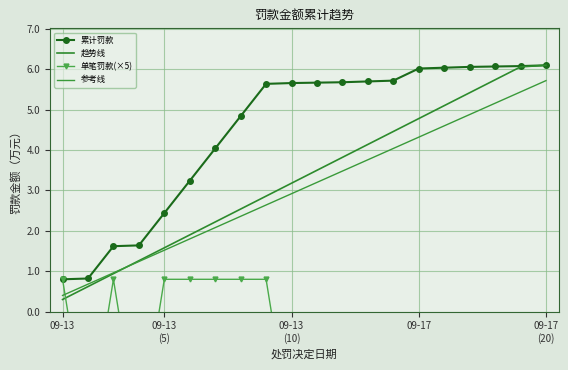

At how many categories does at least one series exceed -2?

20